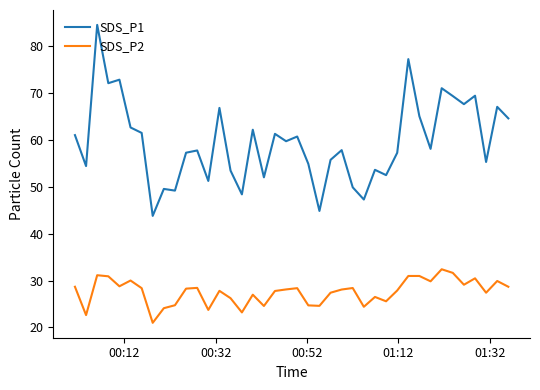

What is the difference between the maximum and minimum values in the SDS_P2 series?

11.4